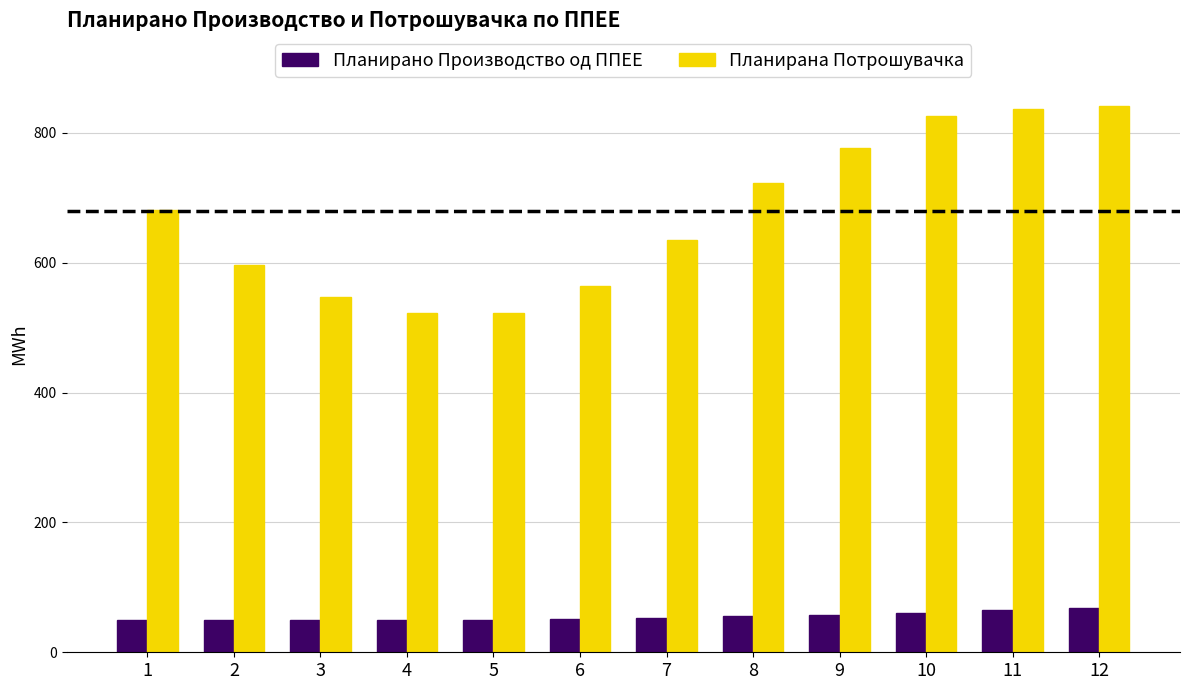

What are all the series names shown in the legend?

Планирано Производство од ППЕЕ, Планирана Потрошувачка